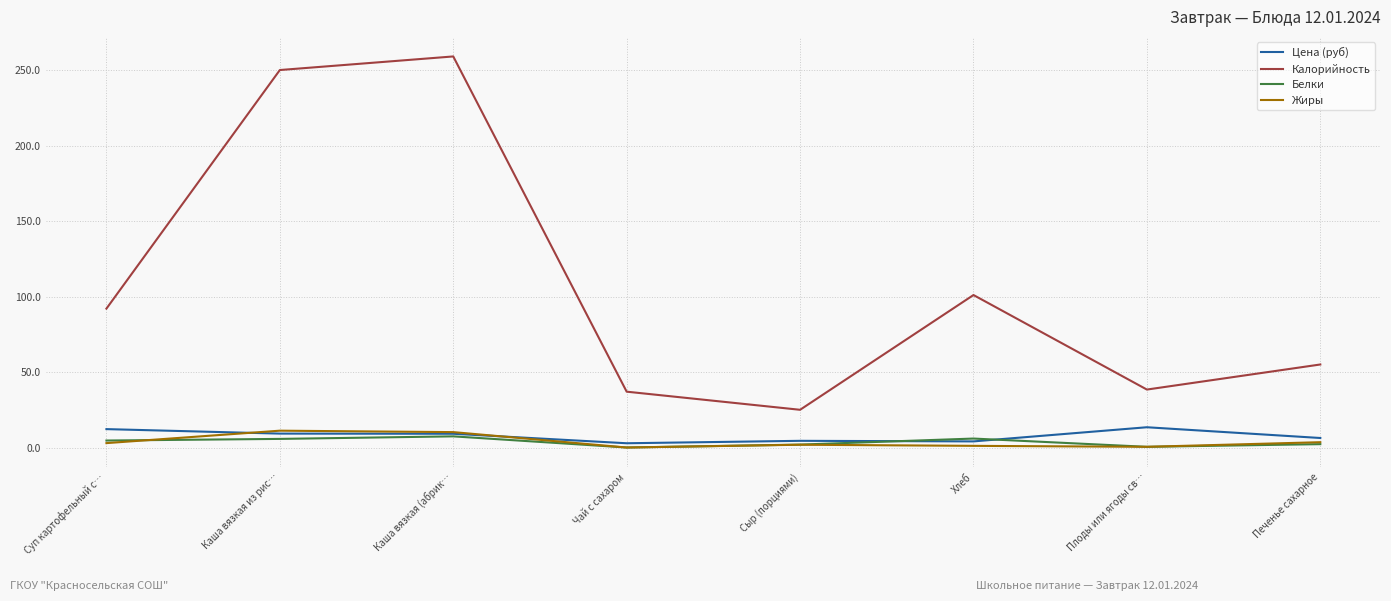

Is the value of Цена (руб) at Плоды или ягоды св… greater than the value of Белки at Печенье сахарное?

Yes